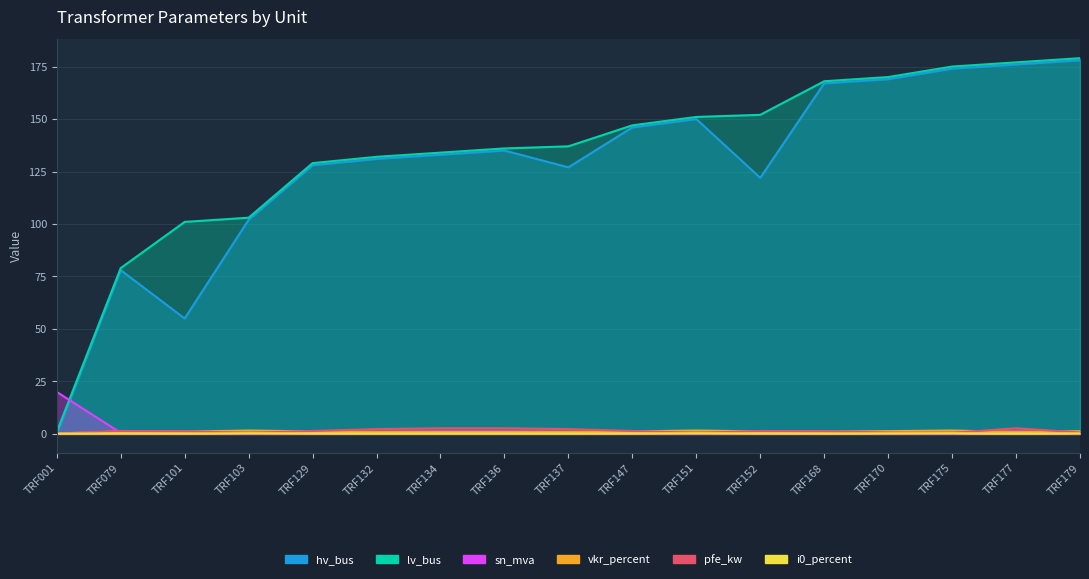

In i0_percent, how many points are higher than both neighbors (excluding endpoints)?

4